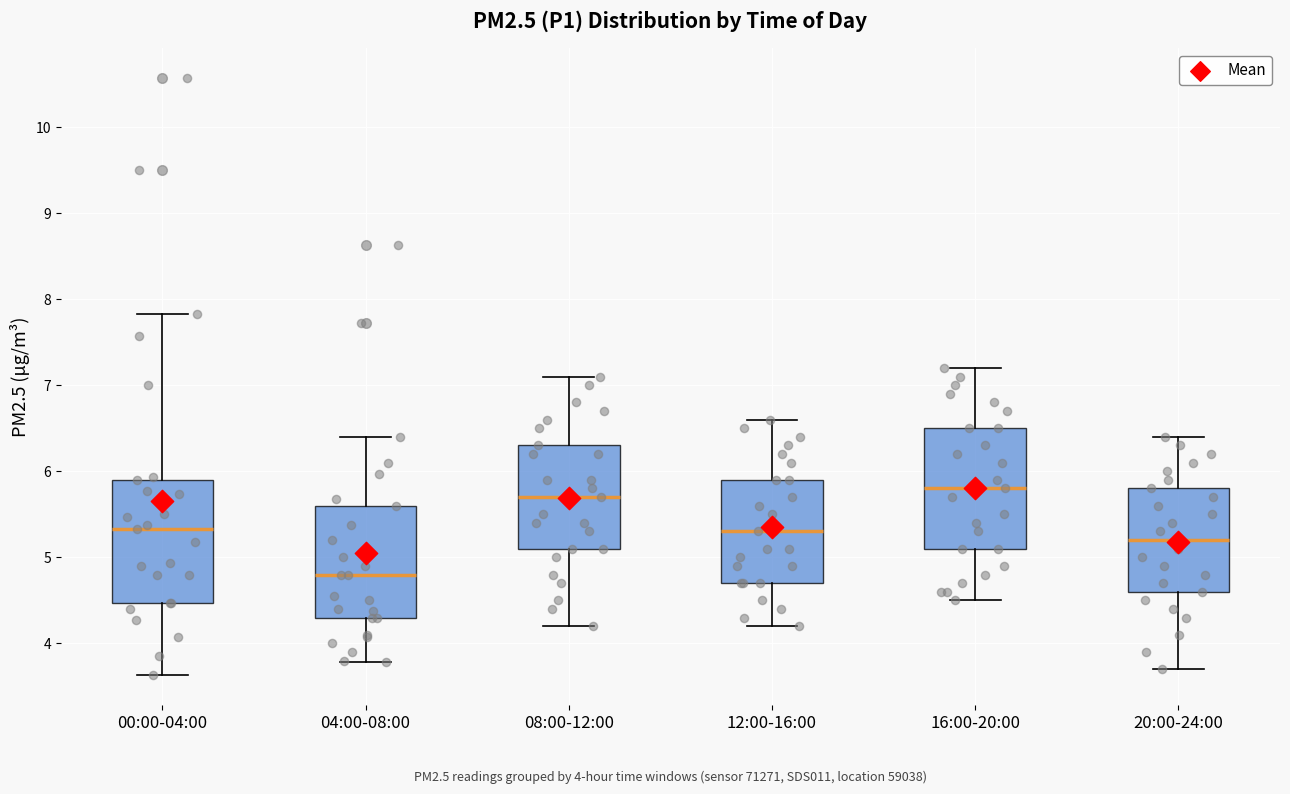

Where is the upper edge of the box for 12:00-16:00 on the y-axis? The values are not printed on the chart, so give them approximately, as read against the axis.

5.9